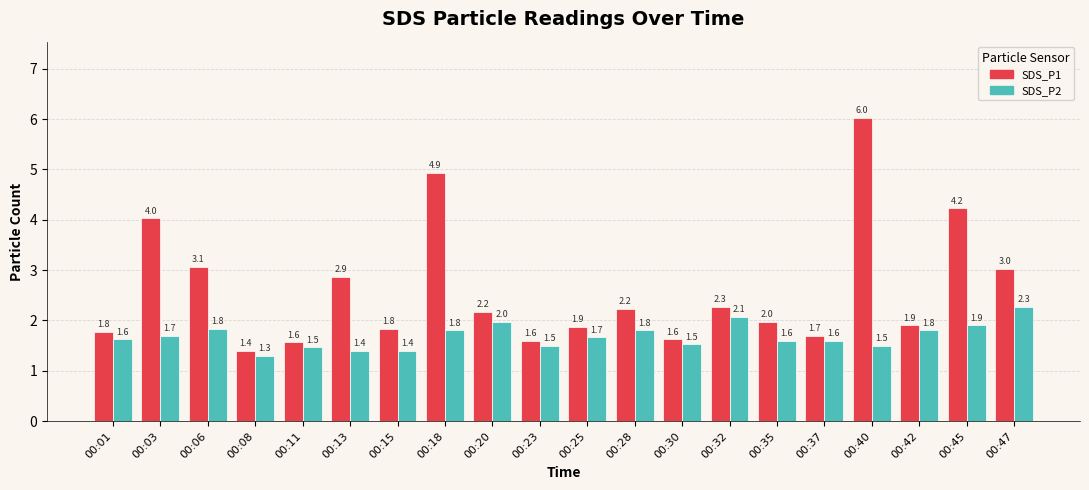

How many groups of bars are there?

20